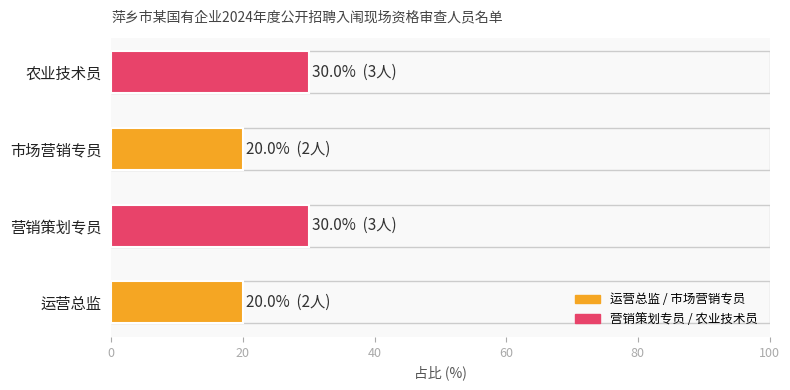

What is the approximate value at 市场营销专员?

20